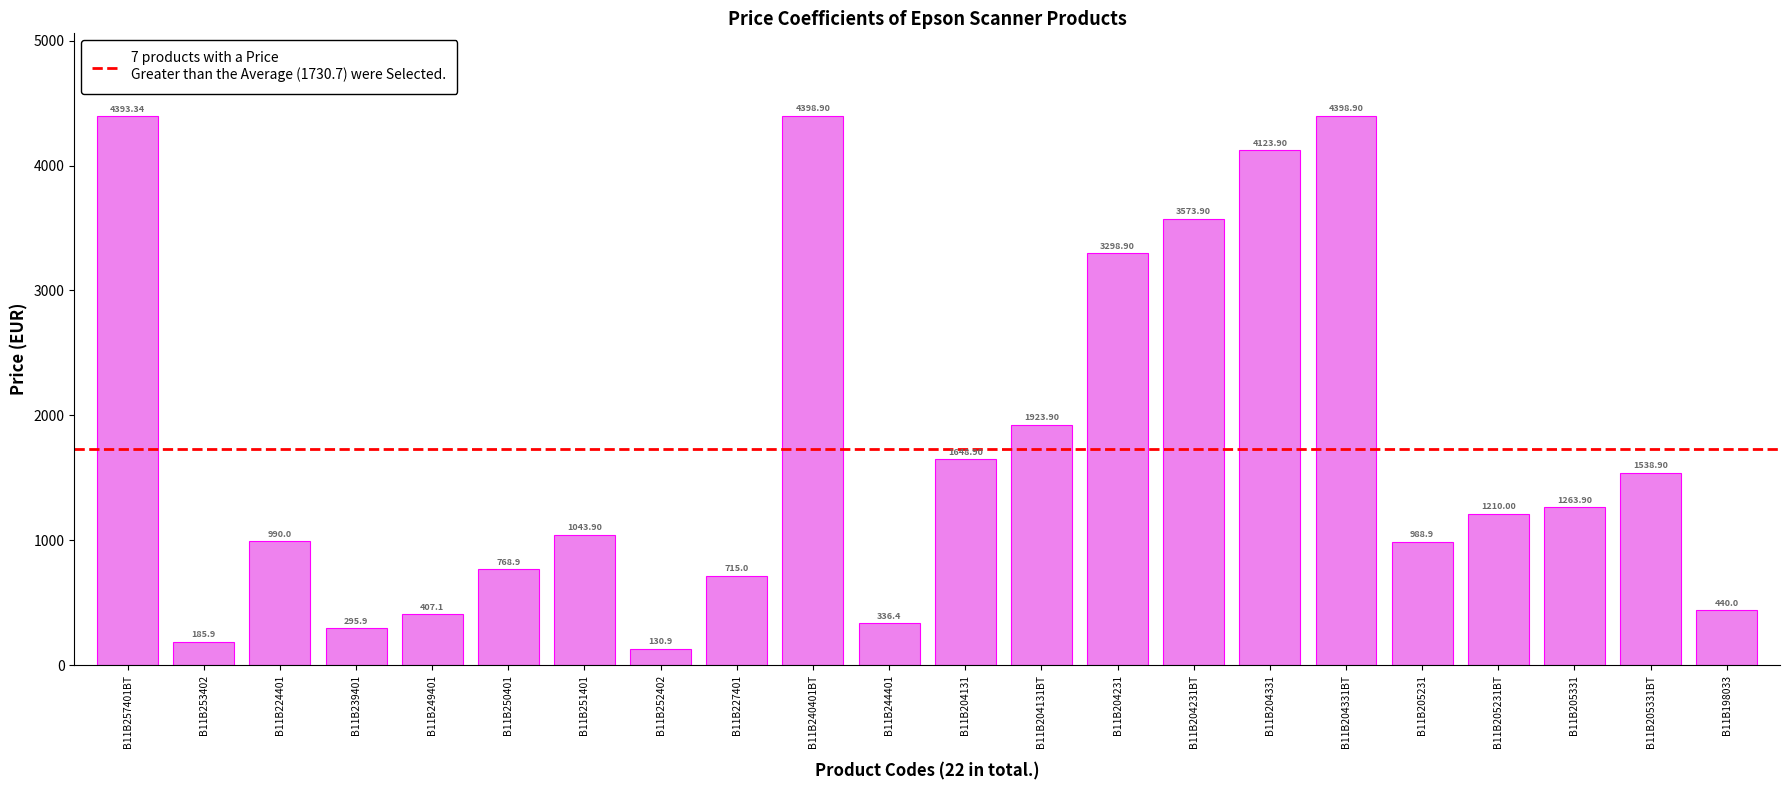

At which label does the data first exceed 1210?

B11B257401BT